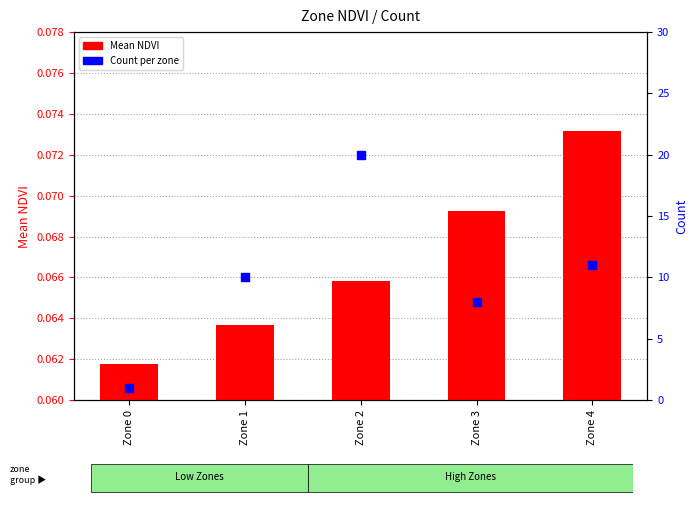

Is the value of Mean NDVI at Zone 4 greater than the value of Count at Zone 3?

No